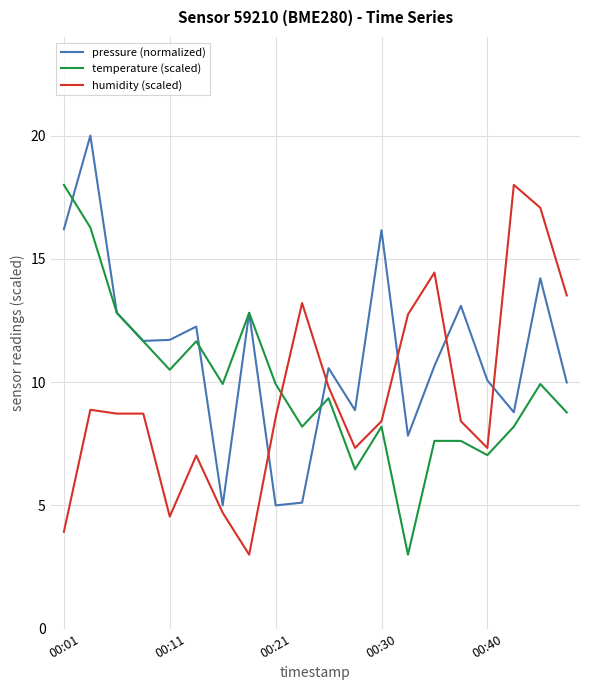

True or false: pressure (normalized) and humidity (scaled) intersect in this chart.

True